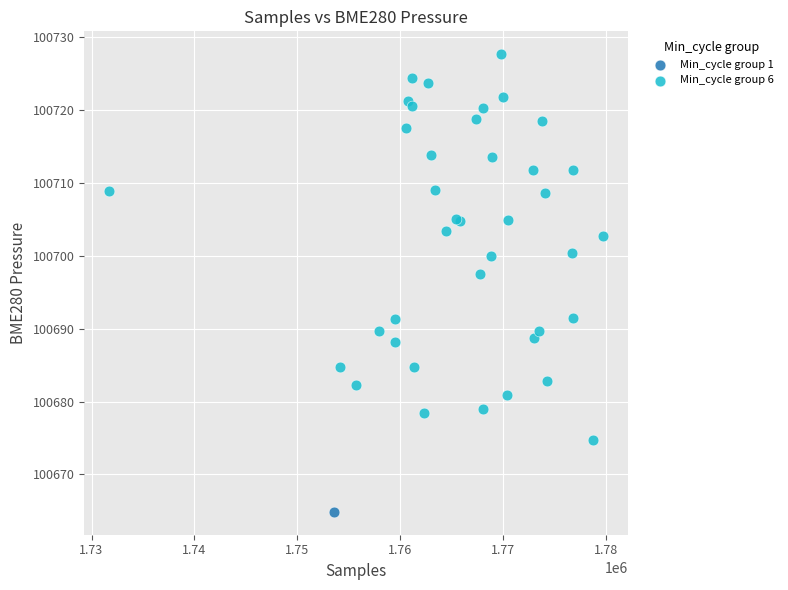

What are all the series names shown in the legend?

Min_cycle group 1, Min_cycle group 6